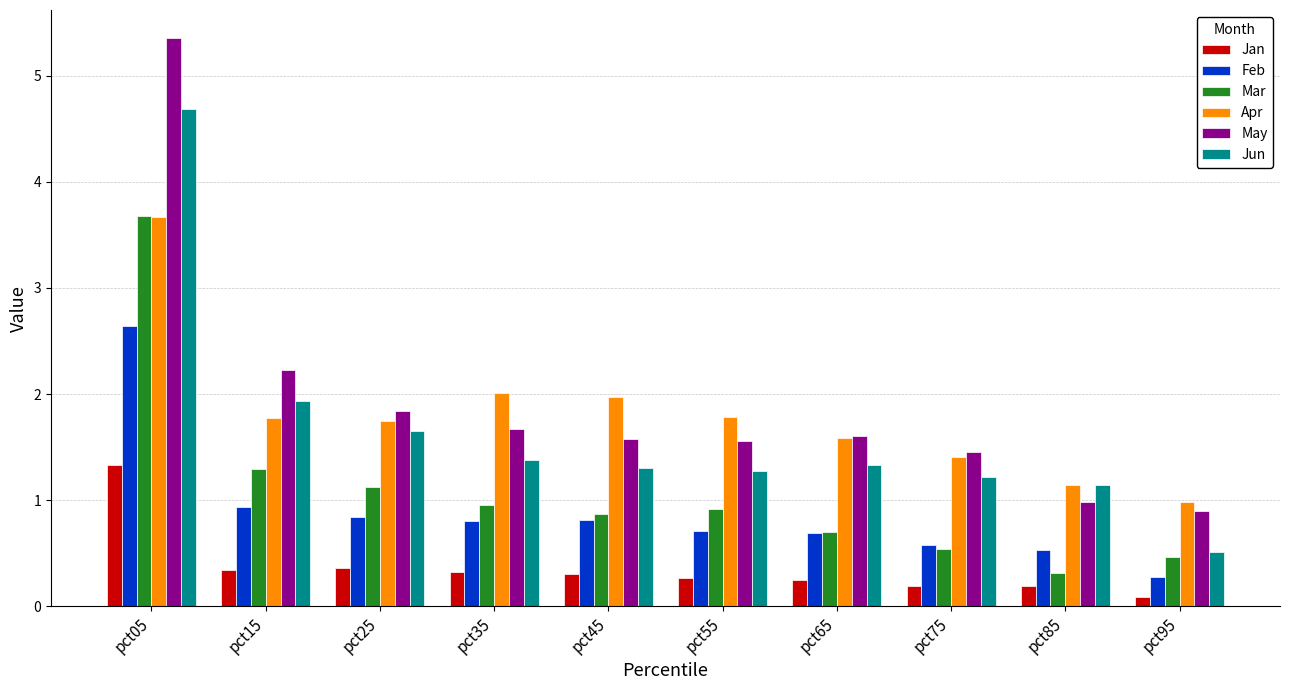

What is the sum of all Jan values?

3.7